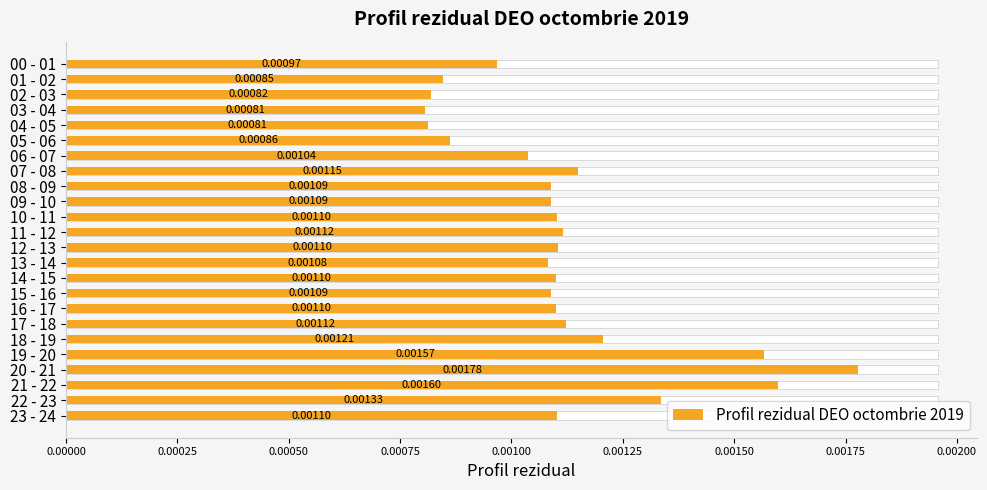

Which has a higher value, 20 - 21 or 09 - 10?

20 - 21